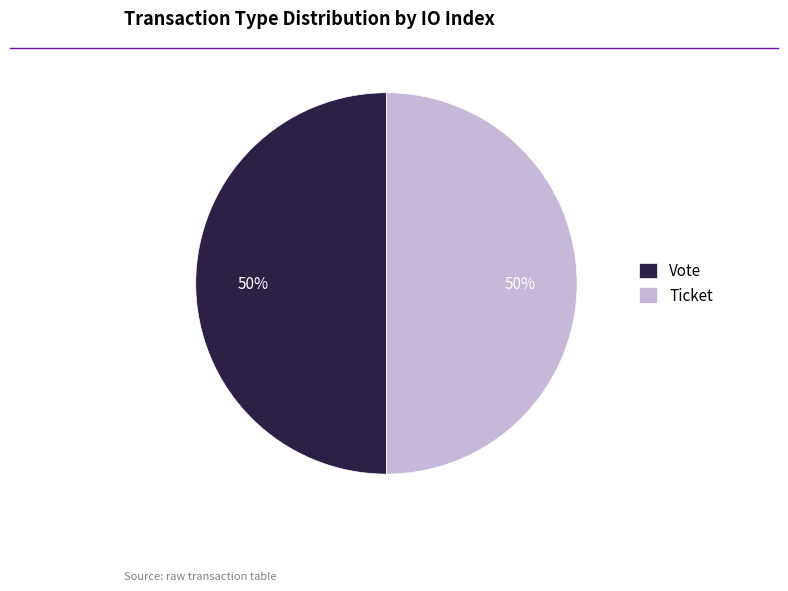

To the nearest percent, what is the average slice percentage?

50%